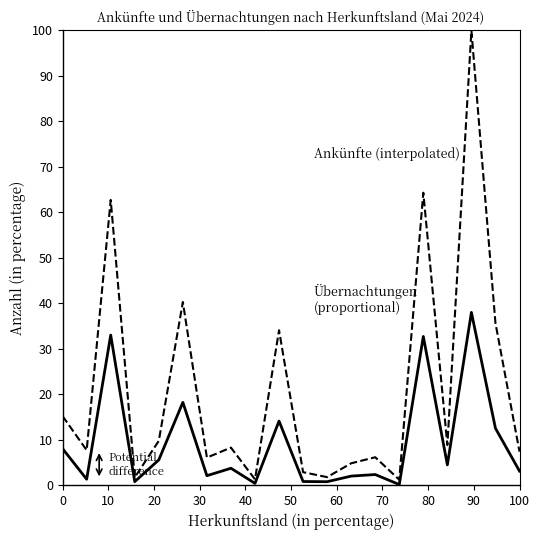

What is the greatest value displayed?

100.0